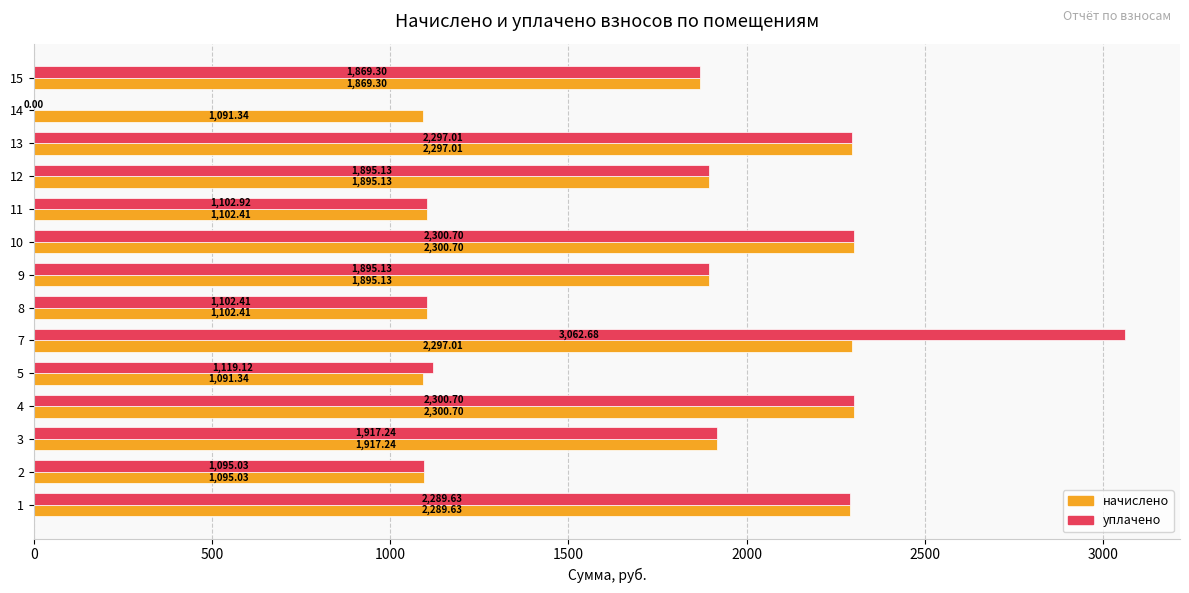

At which category is the sum across all series the highest?

7